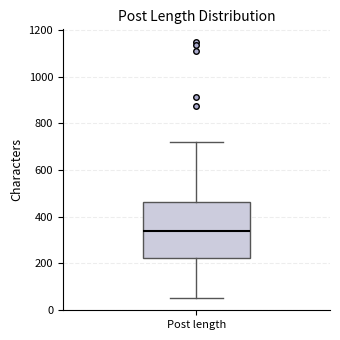

Where is the lower edge of the box for Post length on the y-axis? The values are not printed on the chart, so give them approximately, as read against the axis.

220